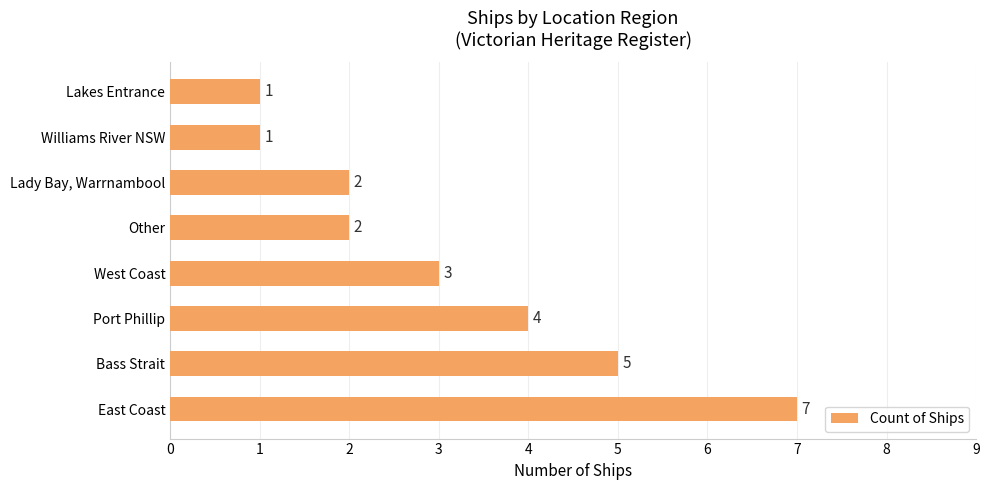

Count the number of data series in this chart.

1